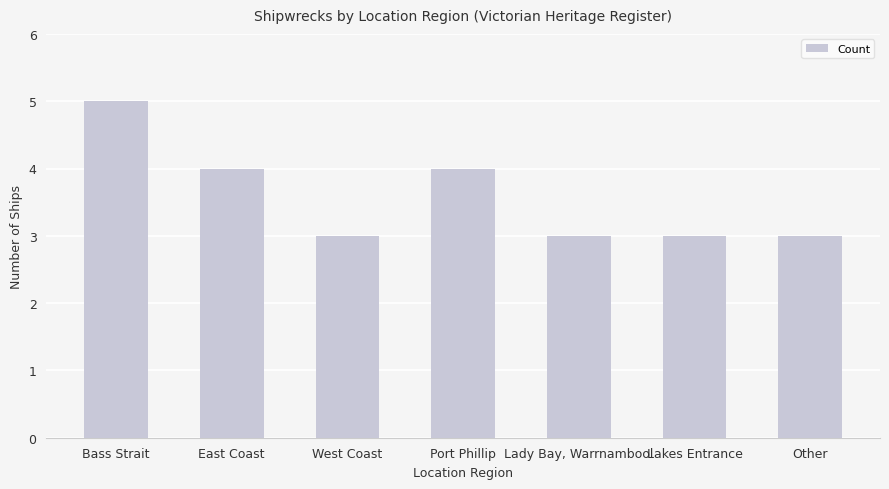

Count the values in the range 3 to 4.

6